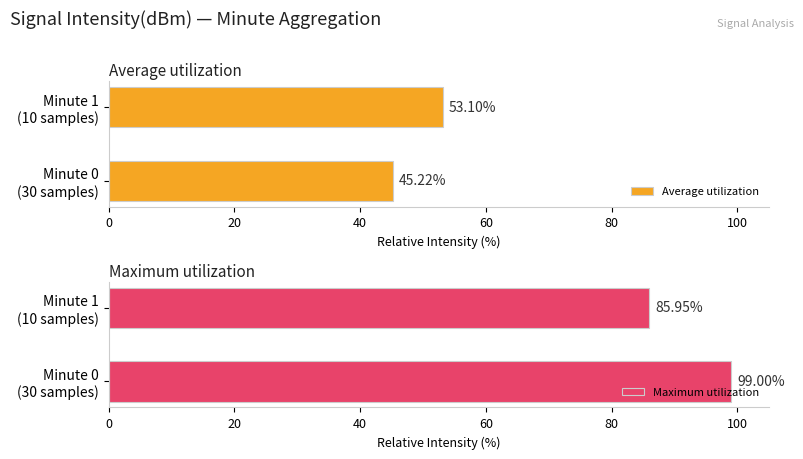

List the series in order of their overall mean, highest first.

Maximum utilization, Average utilization